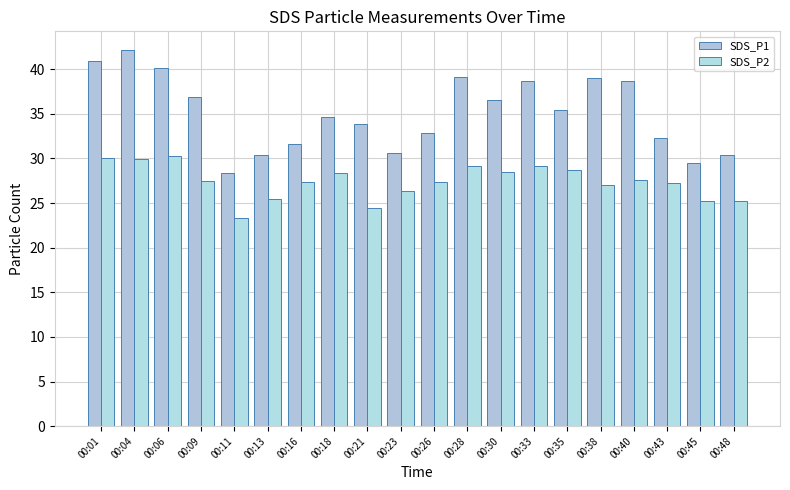

What is the spread (max minus min) of values at 00:28?

10.1